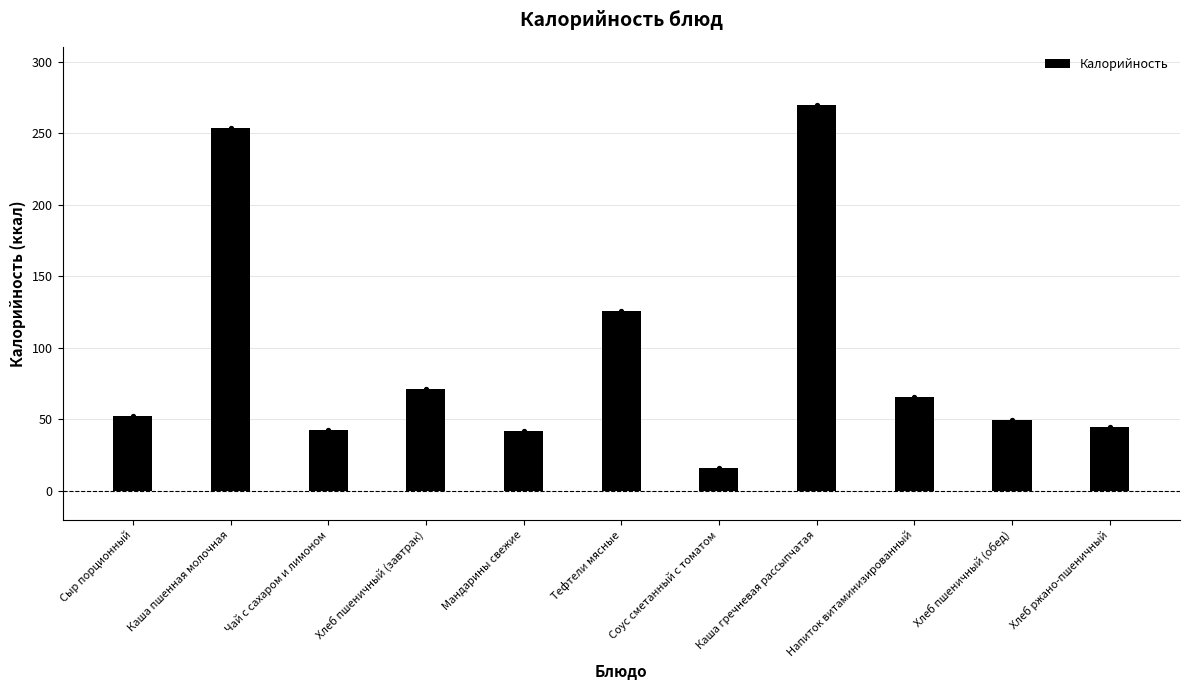

What is the change in value from Хлеб пшеничный (завтрак) to Напиток витаминизированный?

-5.3